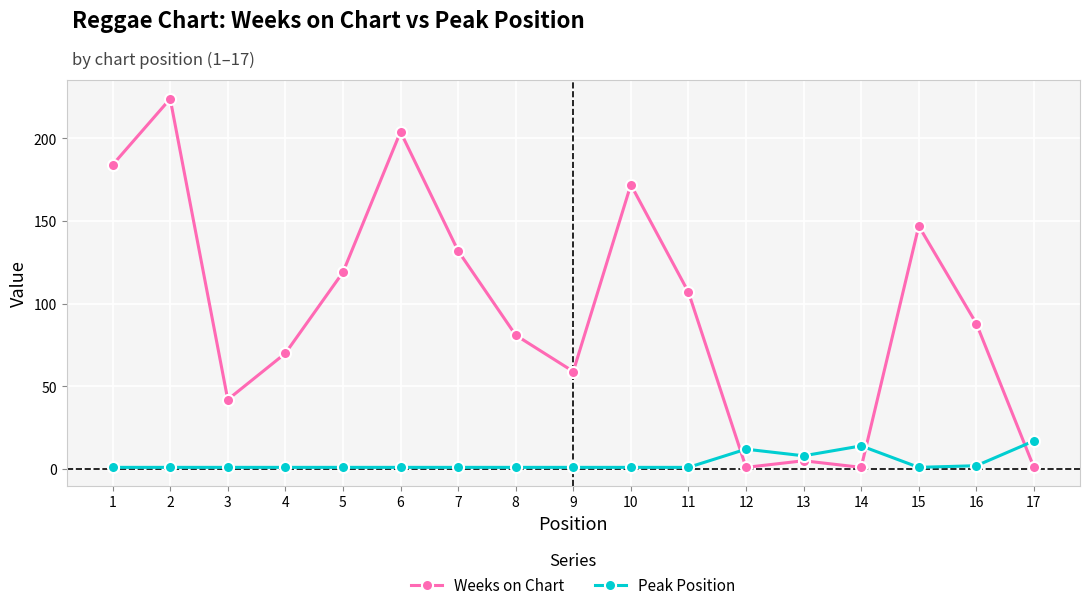

Reading left to right, list all the values displayed in this chart.

Weeks on Chart: 184	224	42	70	119	204	132	81	59	172	107	1	5	1	147	88	1
Peak Position: 1	1	1	1	1	1	1	1	1	1	1	12	8	14	1	2	17